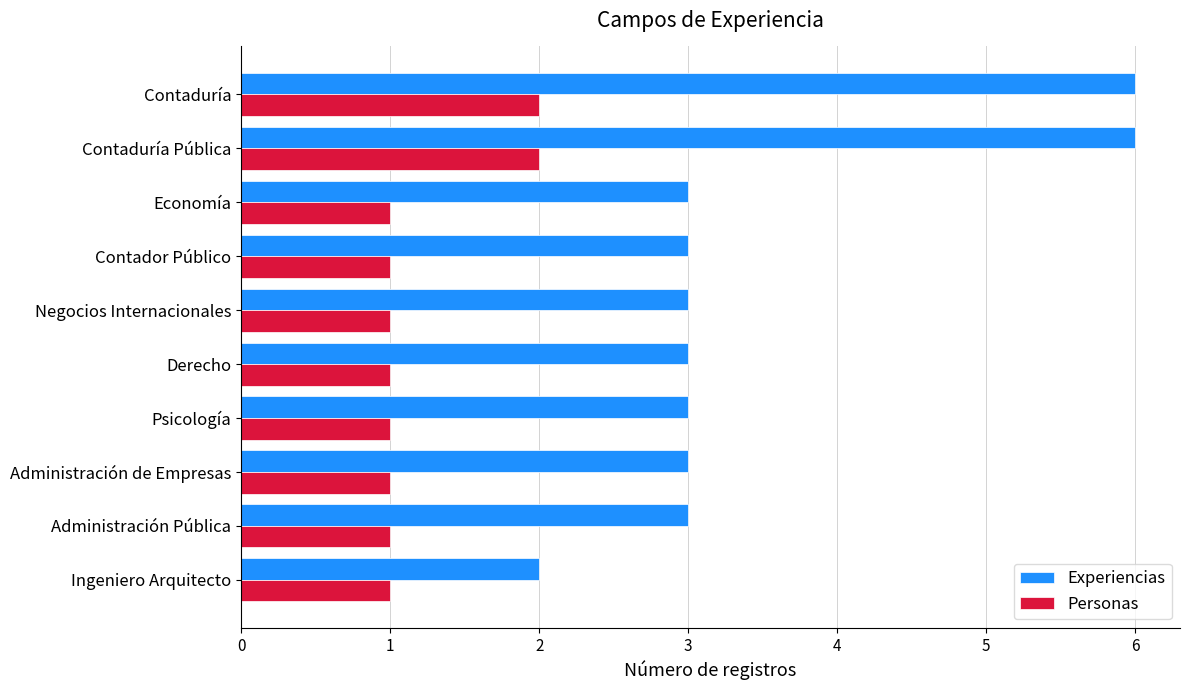

What is the sum of the Personas values at Negocios Internacionales and Contaduría?

3